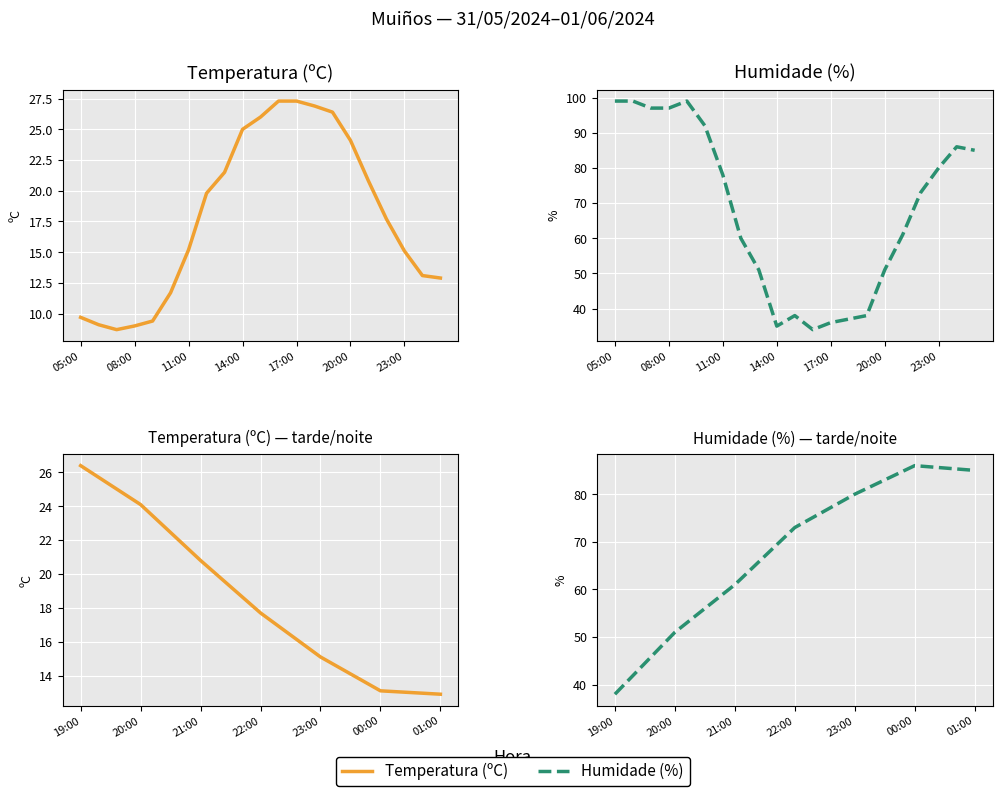

How many categories are shown in the chart?

7